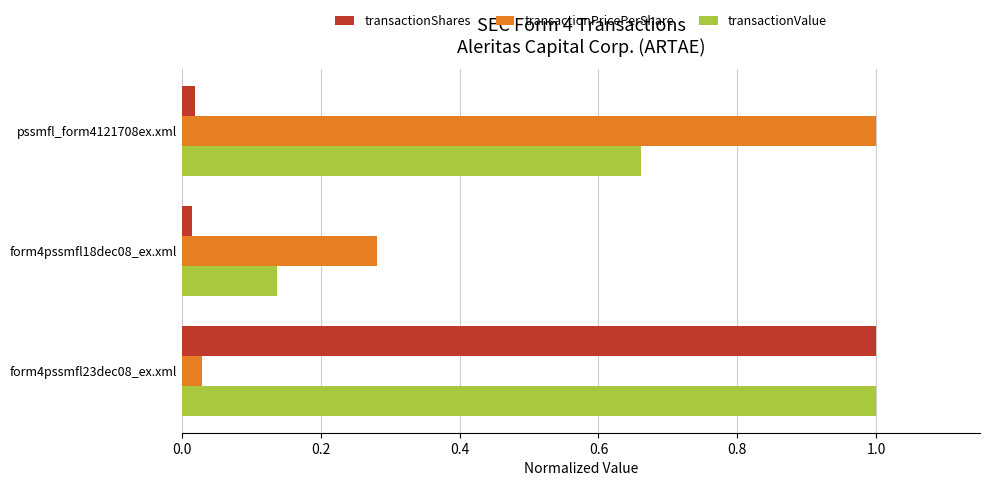

How many transactionValue values are between 0 and 1?

3